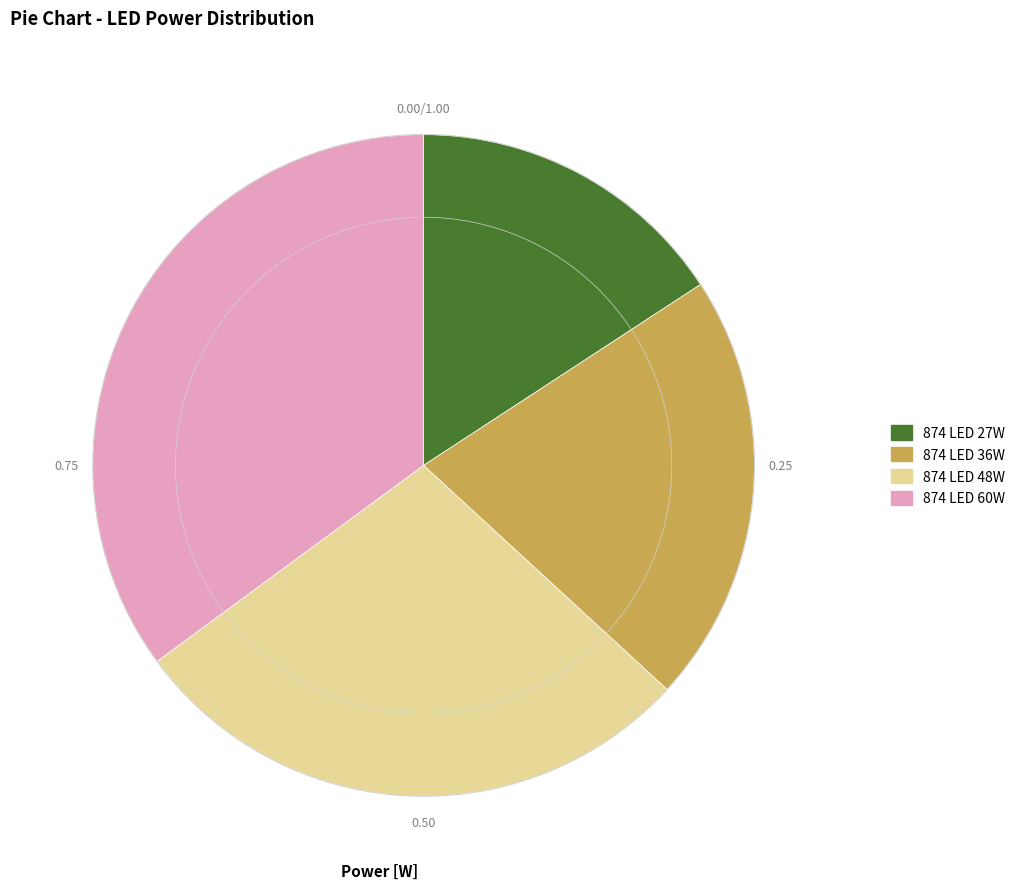

Does 874 LED 48W represent more than half of the total?

No